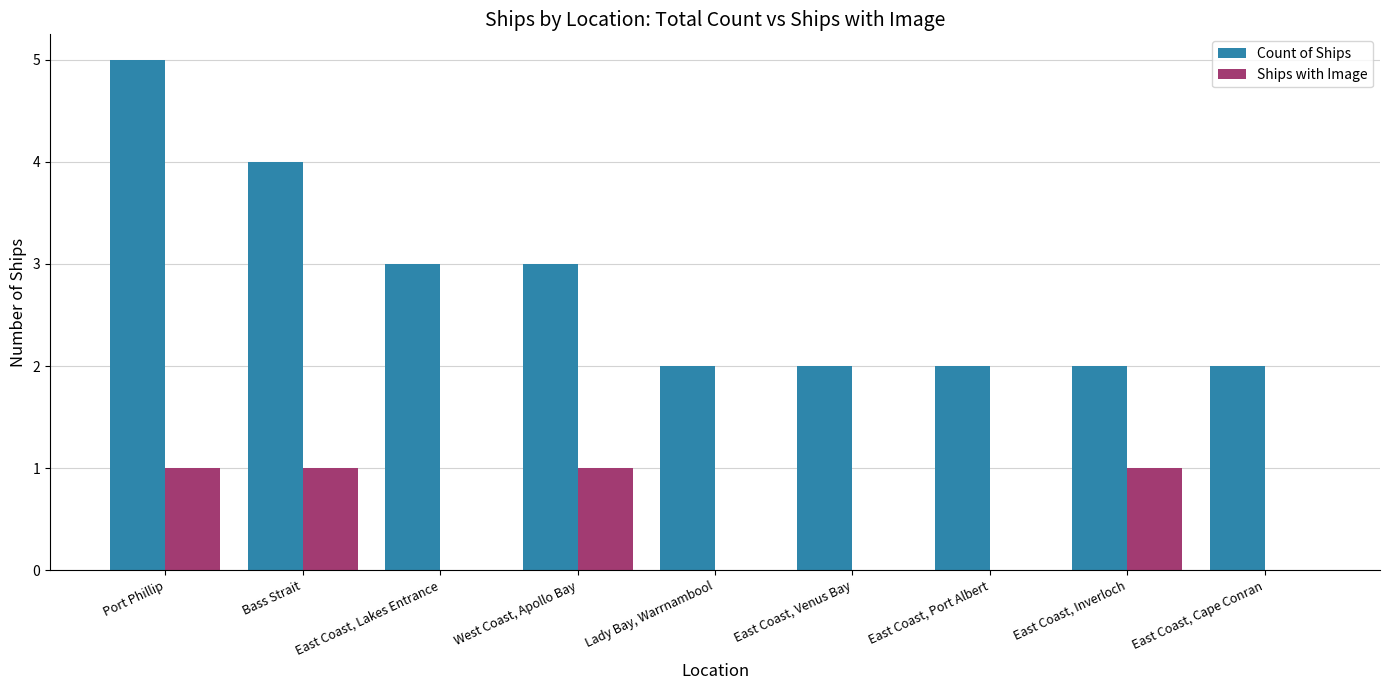

How many categories are shown in the chart?

9